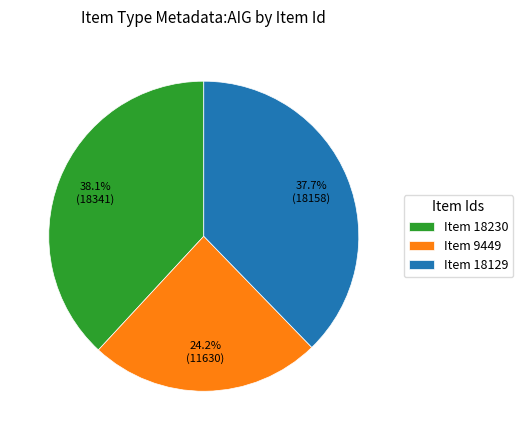

To the nearest percent, what is the average slice percentage?

33%